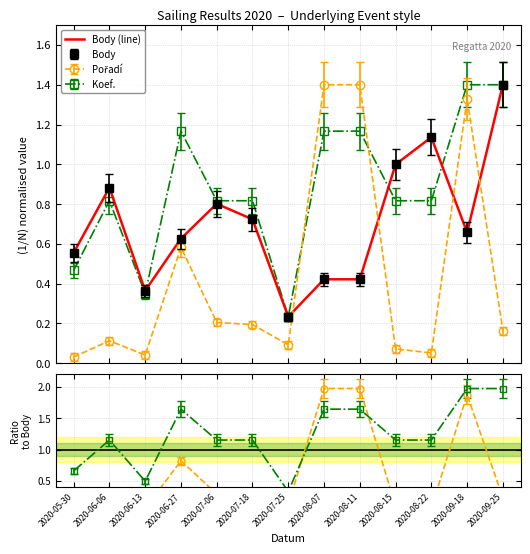

What is the label of the 6th point from the left?

2020-07-18